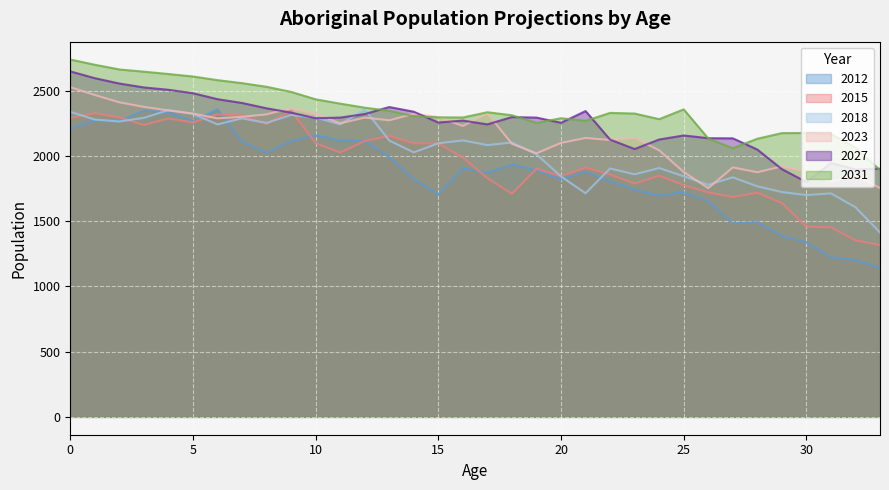

Reading left to right, extract all data points from this chart.

2012: 0=2208	1=2272	2=2266	3=2348	4=2334	5=2267	6=2357	7=2109	8=2025	9=2115	10=2158	11=2119	12=2114	13=1993	14=1820	15=1706	16=1905	17=1871	18=1936	19=1889	20=1819	21=1881	22=1806	23=1740	24=1697	25=1722	26=1653	27=1485	28=1492	29=1386	30=1337	31=1224	32=1203	33=1142
2015: 0=2292	1=2327	2=2295	3=2238	4=2287	5=2257	6=2318	7=2310	8=2244	9=2347	10=2098	11=2026	12=2115	13=2153	14=2097	15=2096	16=1987	17=1830	18=1710	19=1903	20=1845	21=1909	22=1858	23=1788	24=1849	25=1776	26=1721	27=1685	28=1718	29=1639	30=1458	31=1453	32=1353	33=1317
2018: 0=2338	1=2279	2=2264	3=2292	4=2351	5=2322	6=2242	7=2288	8=2253	9=2314	10=2294	11=2242	12=2357	13=2118	14=2027	15=2097	16=2119	17=2083	18=2103	19=2012	20=1843	21=1714	22=1904	23=1859	24=1907	25=1844	26=1778	27=1836	28=1767	29=1723	30=1700	31=1713	32=1607	33=1413
2023: 0=2527	1=2467	2=2411	3=2376	4=2349	5=2325	6=2288	7=2300	8=2319	9=2365	10=2322	11=2250	12=2294	13=2273	14=2323	15=2297	16=2230	17=2326	18=2093	19=2020	20=2100	21=2138	22=2122	23=2138	24=2043	25=1877	26=1753	27=1912	28=1875	29=1920	30=1881	31=1804	32=1852	33=1754
2027: 0=2648	1=2596	2=2555	3=2525	4=2507	5=2481	6=2435	7=2406	8=2365	9=2332	10=2289	11=2294	12=2321	13=2375	14=2339	15=2256	16=2271	17=2242	18=2298	19=2294	20=2254	21=2344	22=2125	23=2053	24=2126	25=2157	26=2136	27=2135	28=2049	29=1899	30=1800	31=1945	32=1897	33=1902
2031: 0=2739	1=2699	2=2663	3=2646	4=2628	5=2609	6=2581	7=2558	8=2530	9=2491	10=2434	11=2401	12=2370	13=2346	14=2304	15=2296	16=2295	17=2335	18=2312	19=2253	20=2289	21=2269	22=2330	23=2325	24=2282	25=2357	26=2134	27=2059	28=2132	29=2175	30=2176	31=2168	32=2065	33=1891